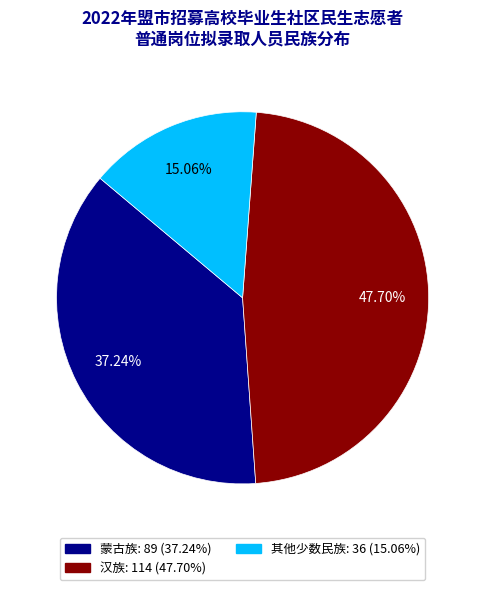

What is the largest slice in the pie chart?

汉族